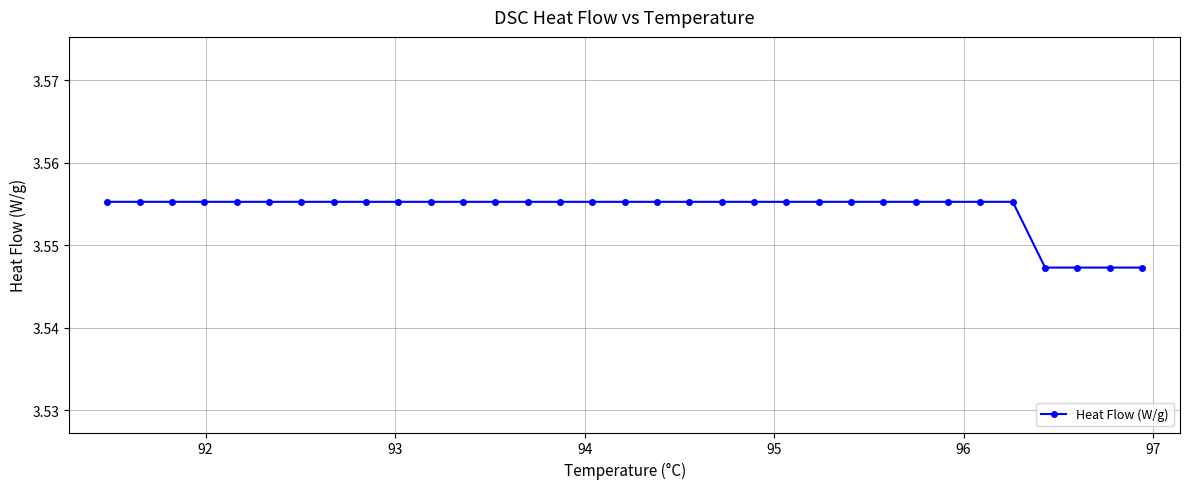

Count the values in the range 3 to 4.

33